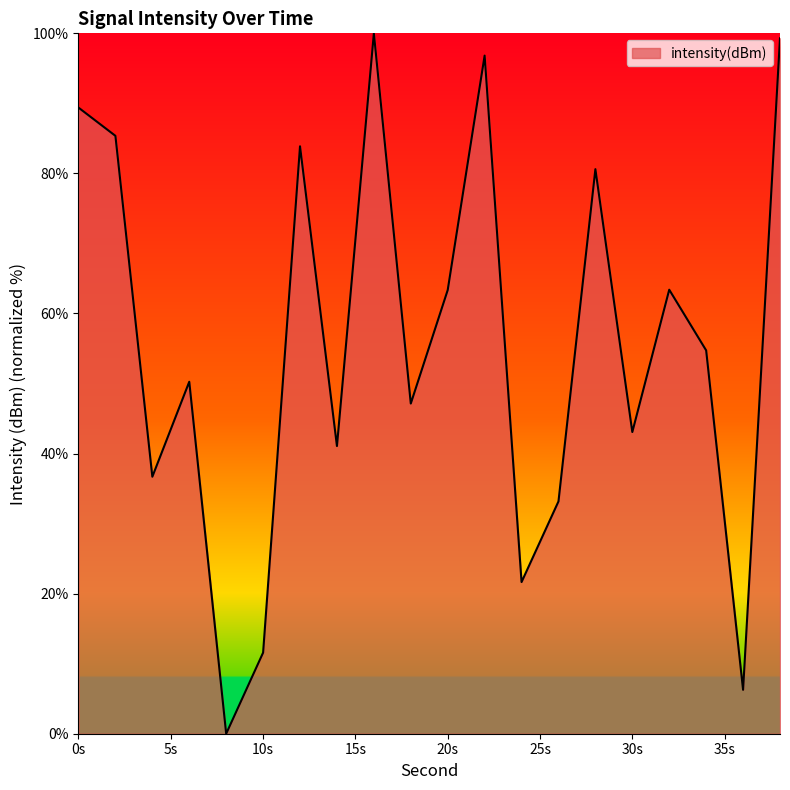

What is the greatest value displayed?

100.0